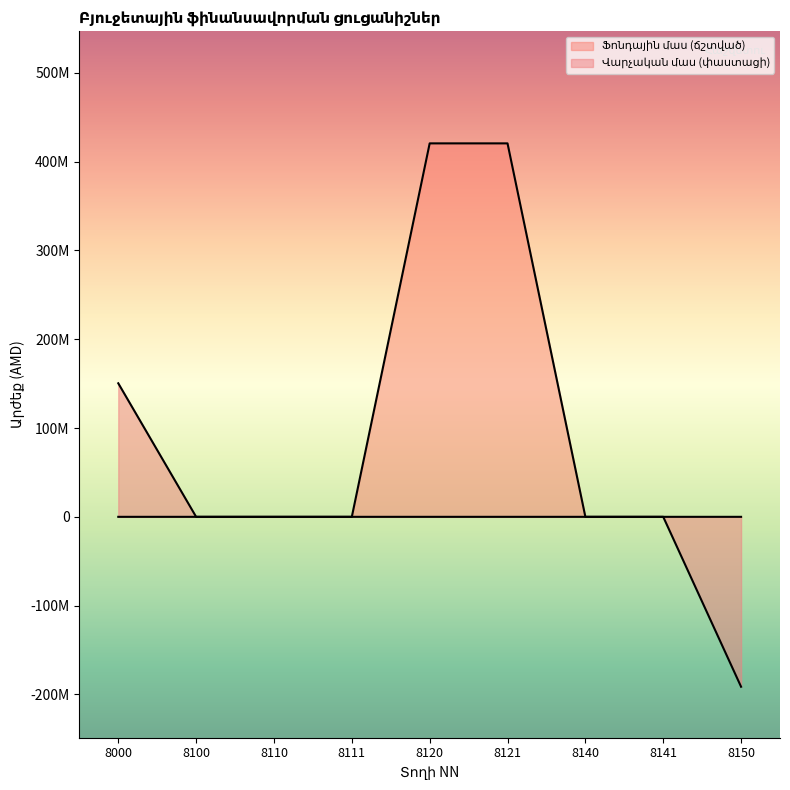

What is the highest value of the Ֆոնդային մաս (ճշտված) series?

420427500.0